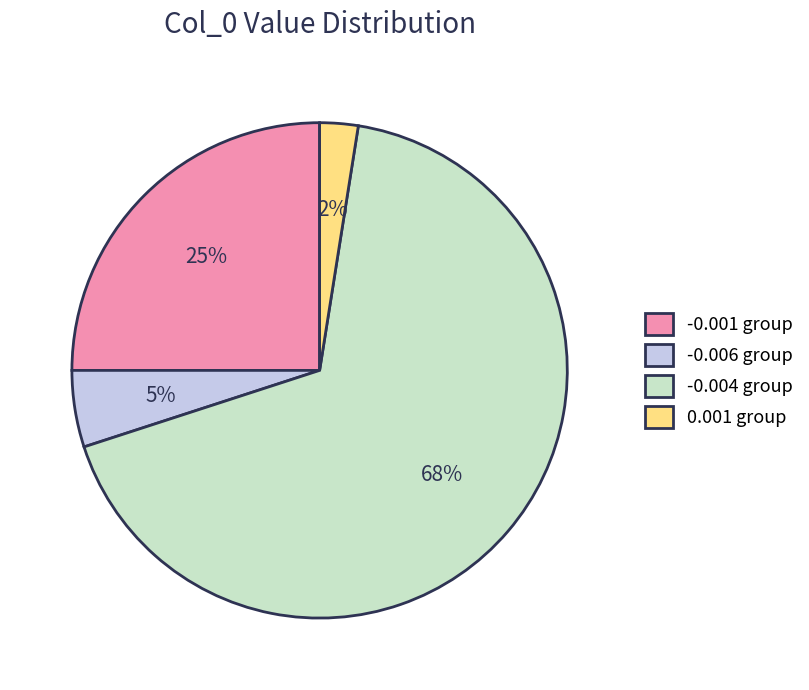

Rank the categories by value from lowest to highest.

0.001 group, -0.006 group, -0.001 group, -0.004 group